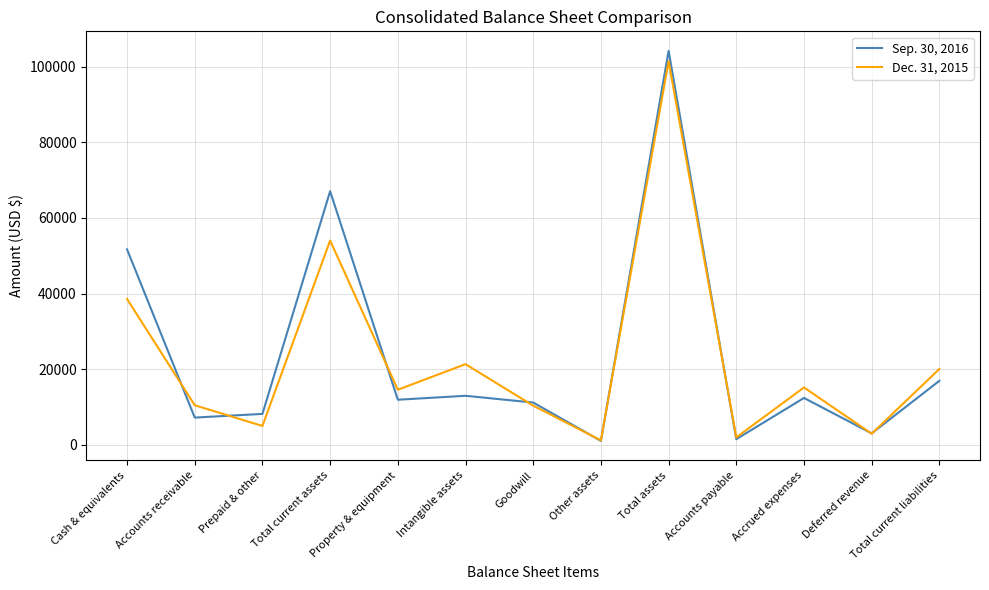

List the series in order of their peak value, highest first.

Sep. 30, 2016, Dec. 31, 2015